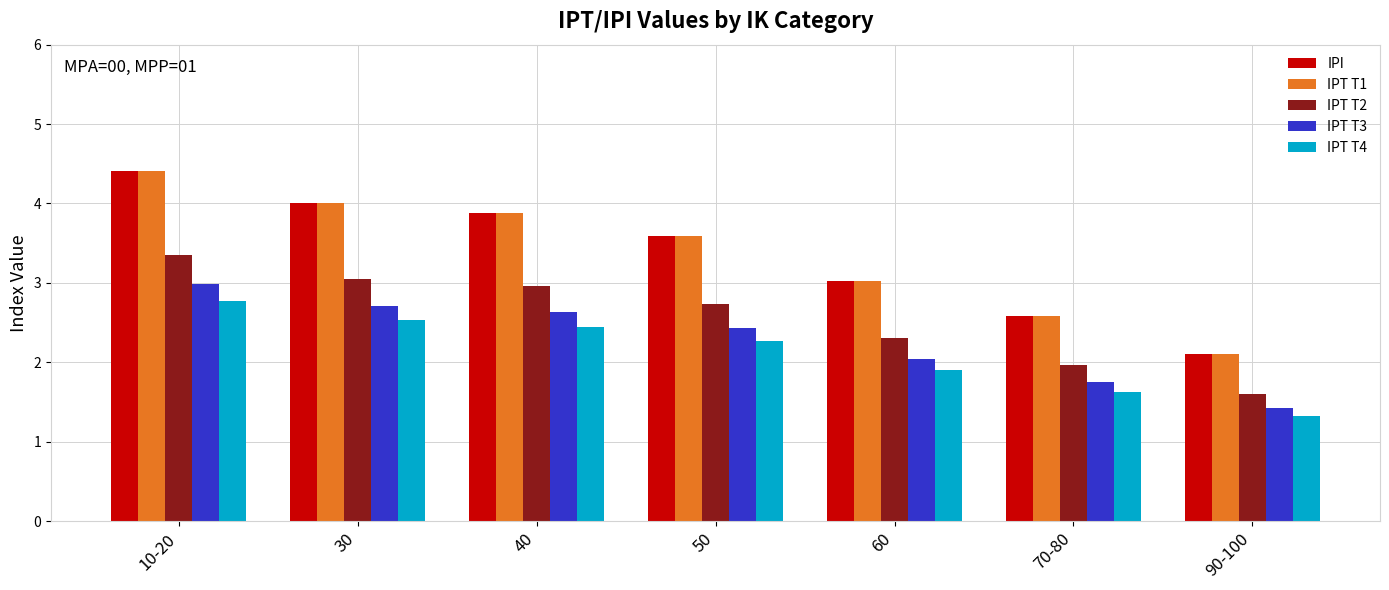

What are all the series names shown in the legend?

IPI, IPT T1, IPT T2, IPT T3, IPT T4